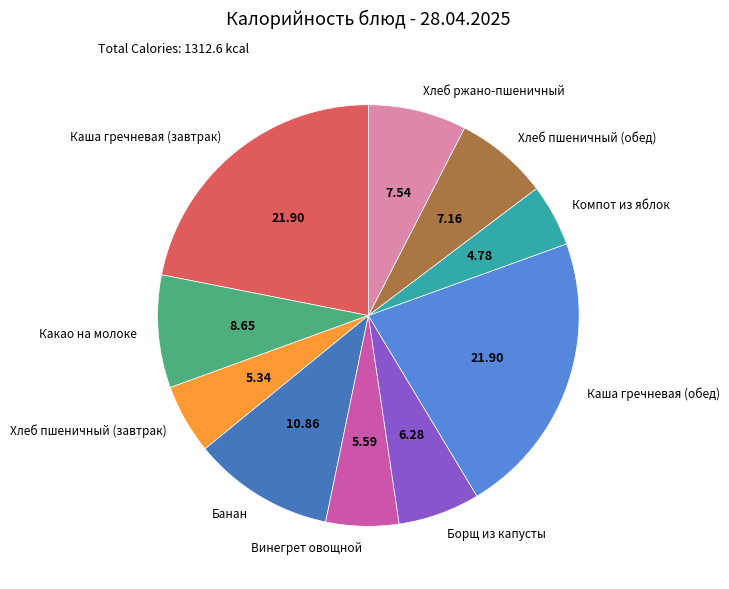

Do Каша гречневая (завтрак) and Хлеб ржано-пшеничный together represent more than half of the pie?

No